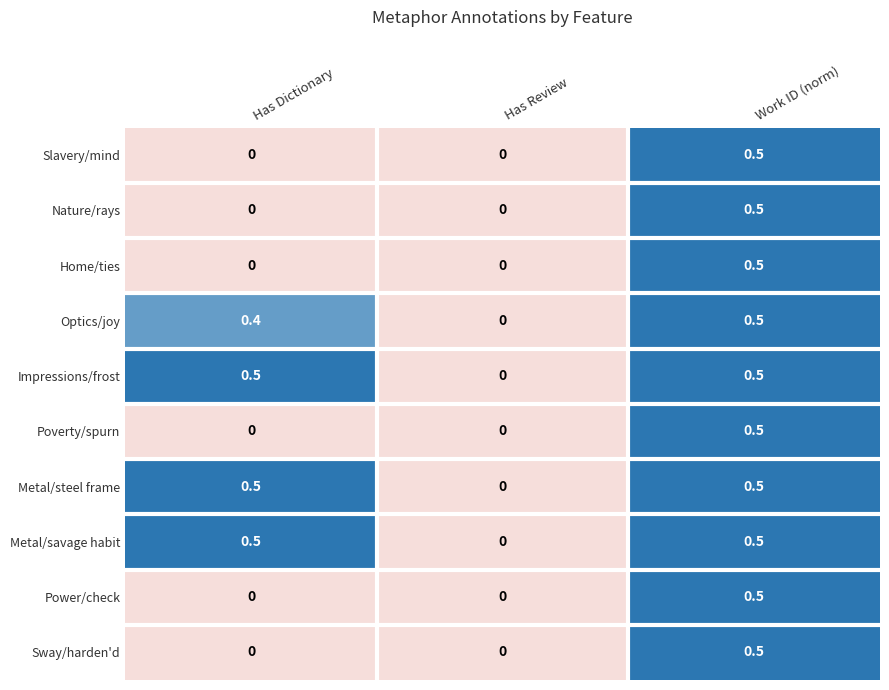

What is the spread (max minus min) of values at Has Dictionary?

0.5